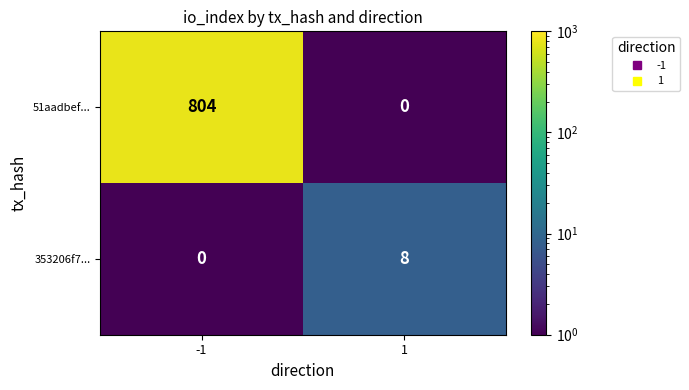

Reading left to right, list all the values displayed in this chart.

51aadbef...: 804	0
353206f7...: 0	8